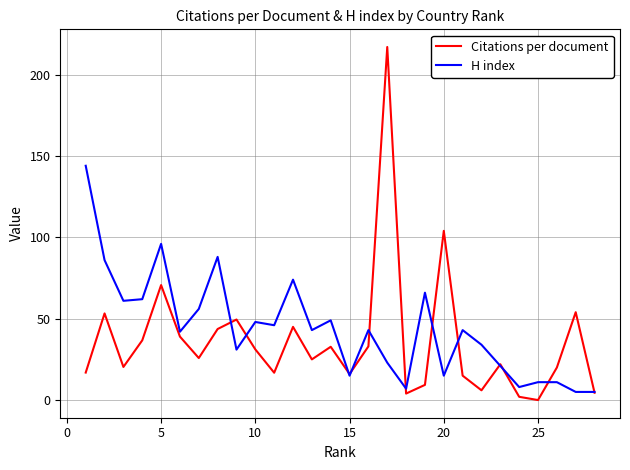

List the series in order of their peak value, lowest first.

H index, Citations per document